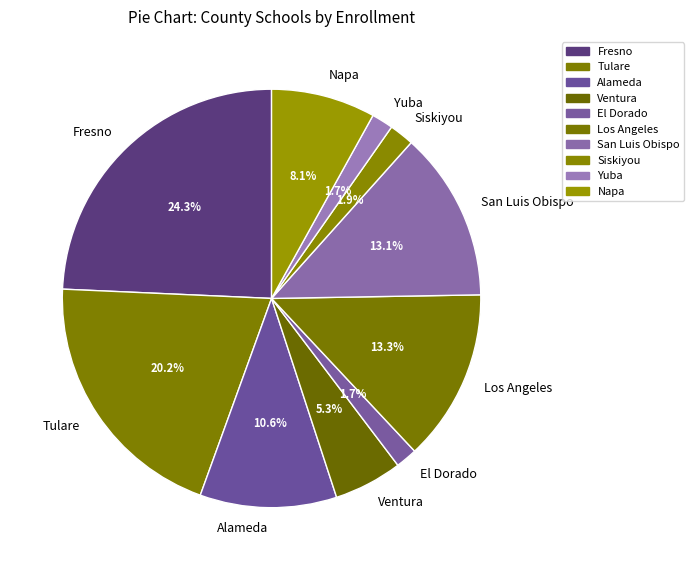

How much of the chart is everything except San Luis Obispo?

86.9%